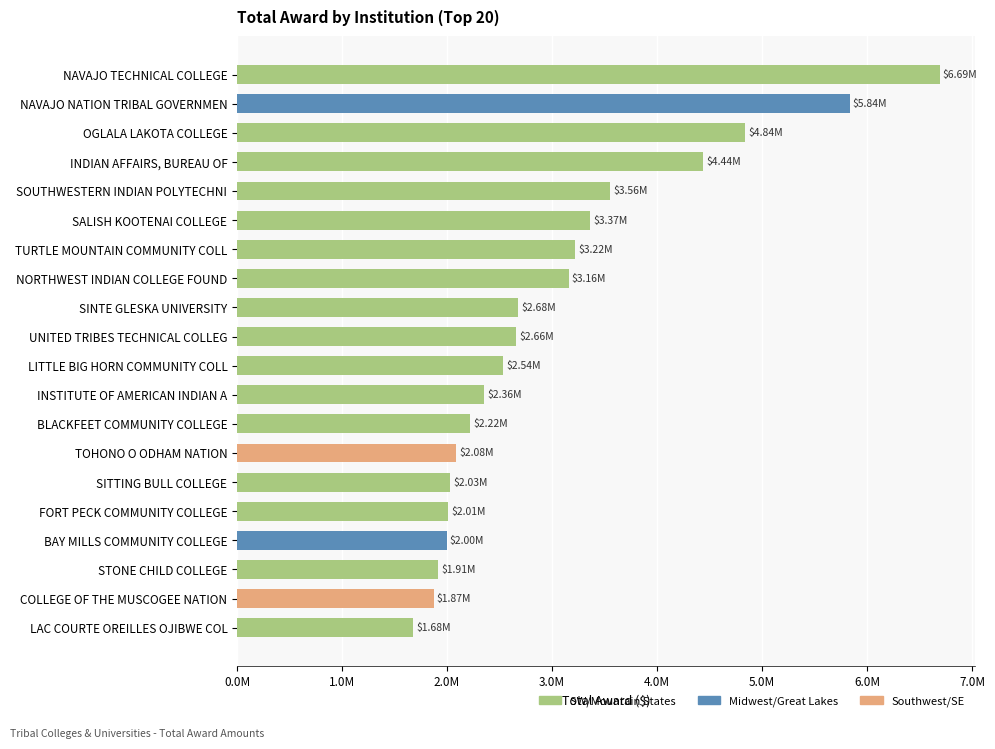

Are the bars horizontal?

Yes